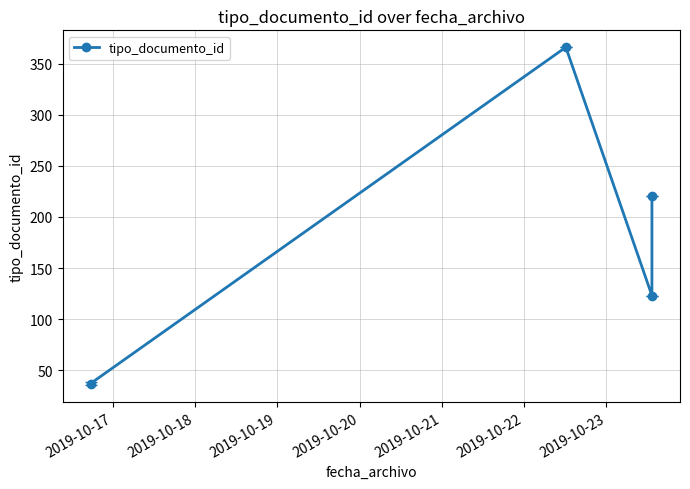

What is the value of the 1st point from the left?

37